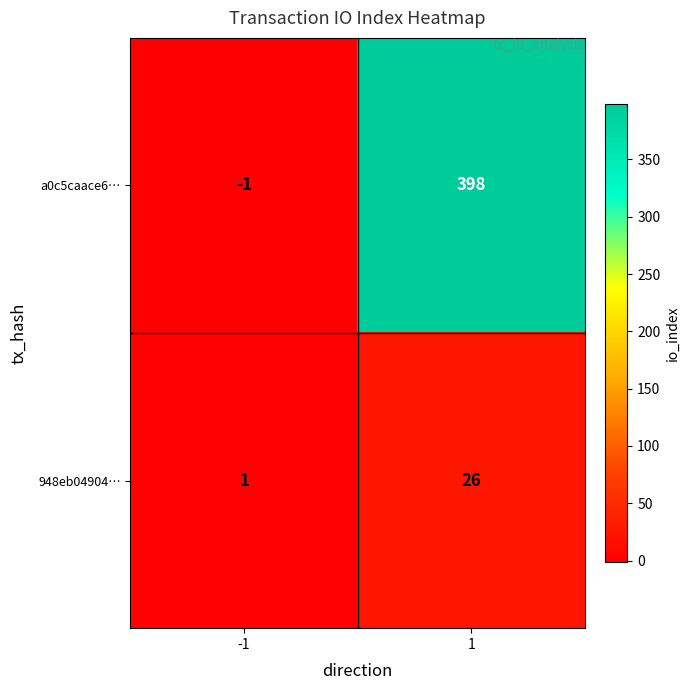

Is the value of 948eb04904… at -1 greater than the value of a0c5caace6… at -1?

Yes